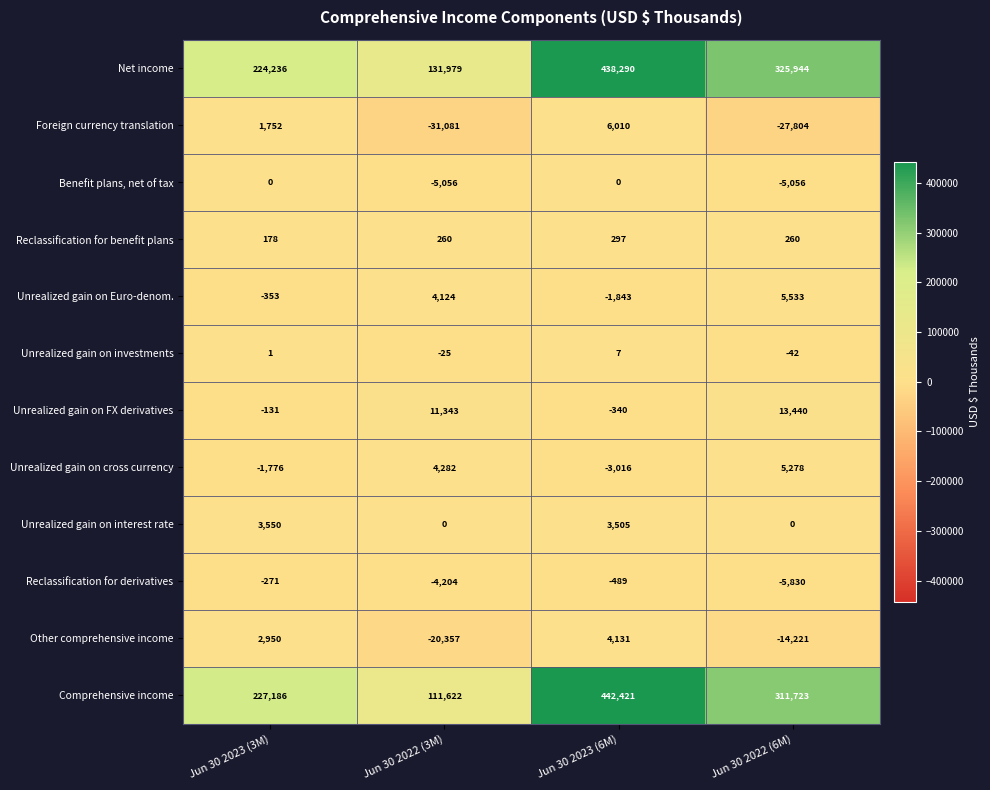

True or false: Other comprehensive income has a value of 2950 at Jun 30 2023 (3M).

True